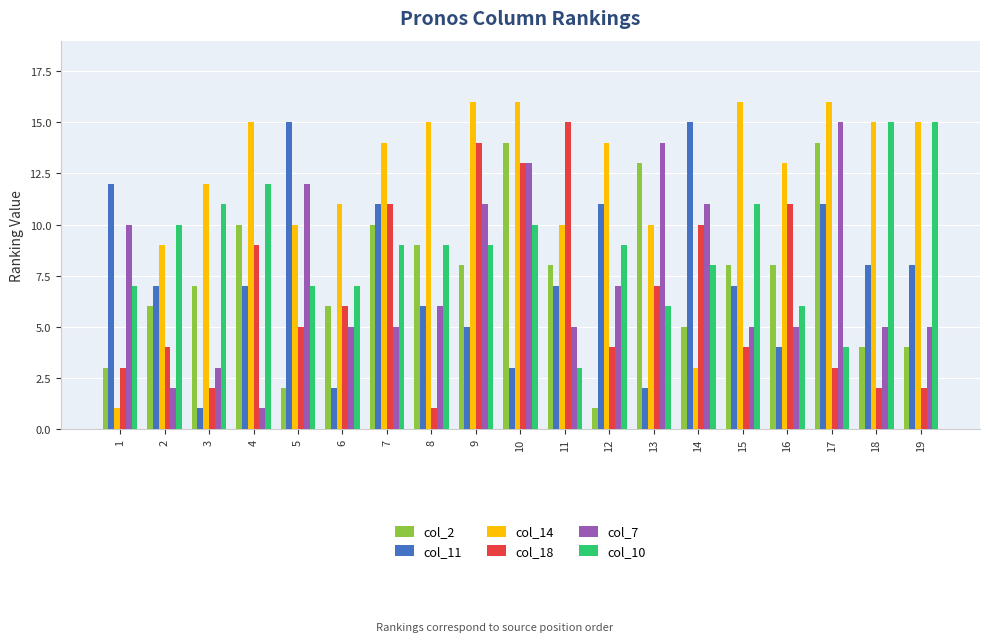

What is the value of the col_14 bar at the 2nd from the left?

9